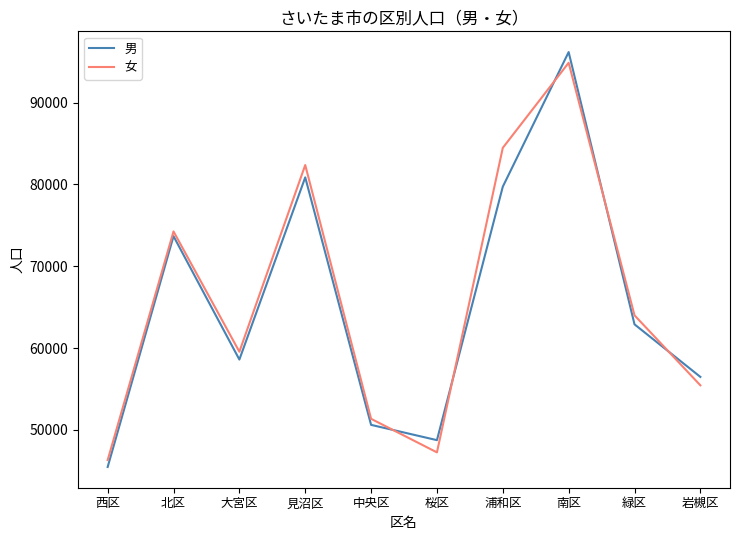

Reading left to right, what are all the values shown in this chart?

男: 45478	73684	58606	80870	50624	48757	79732	96182	62910	56486
女: 46321	74262	59560	82375	51361	47264	84480	94877	64012	55456